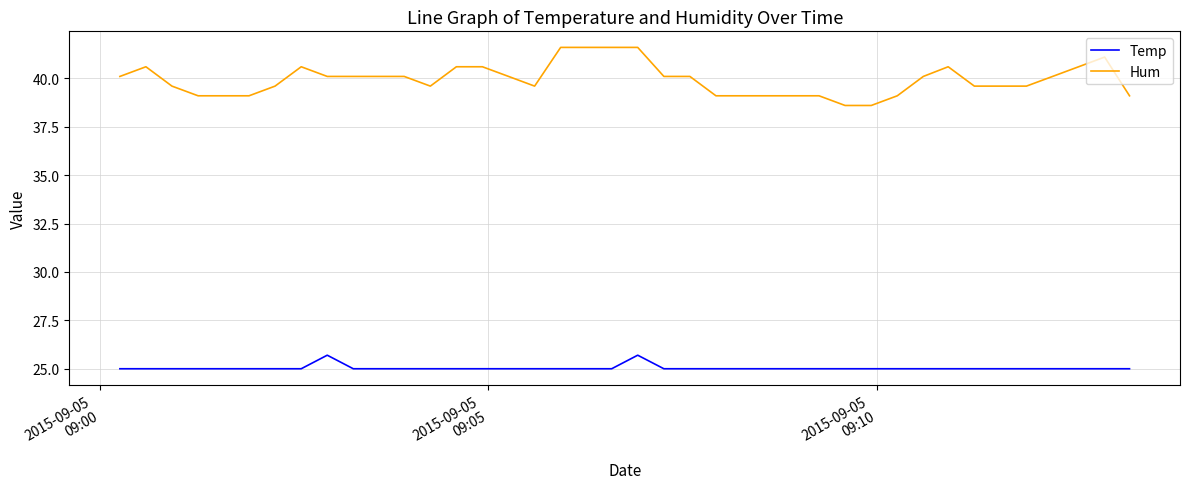

Which series has the largest total across all categories?

Hum